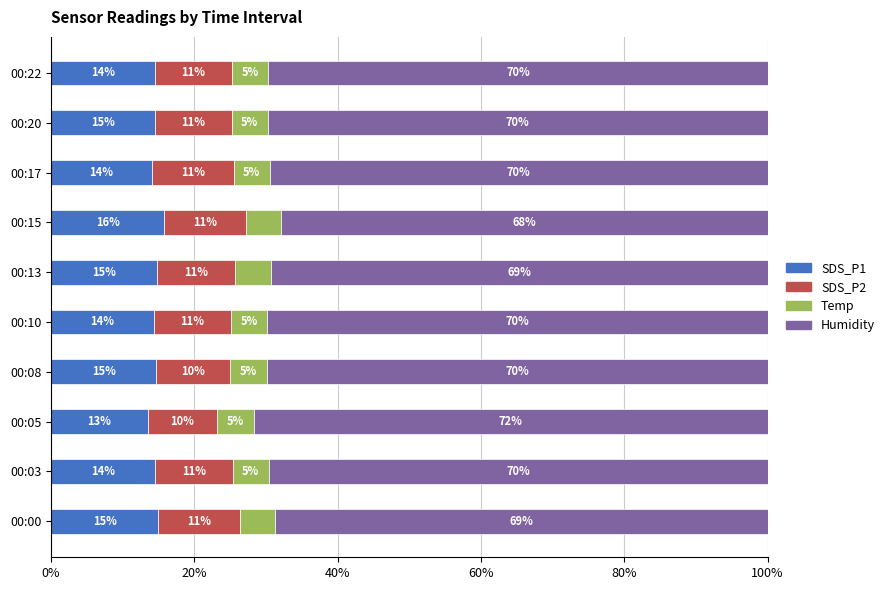

What is the maximum value for SDS_P1?

15.8